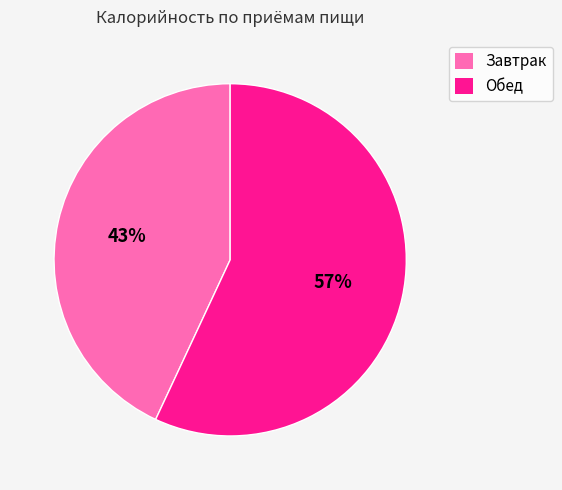

How many segments does this pie chart have?

2